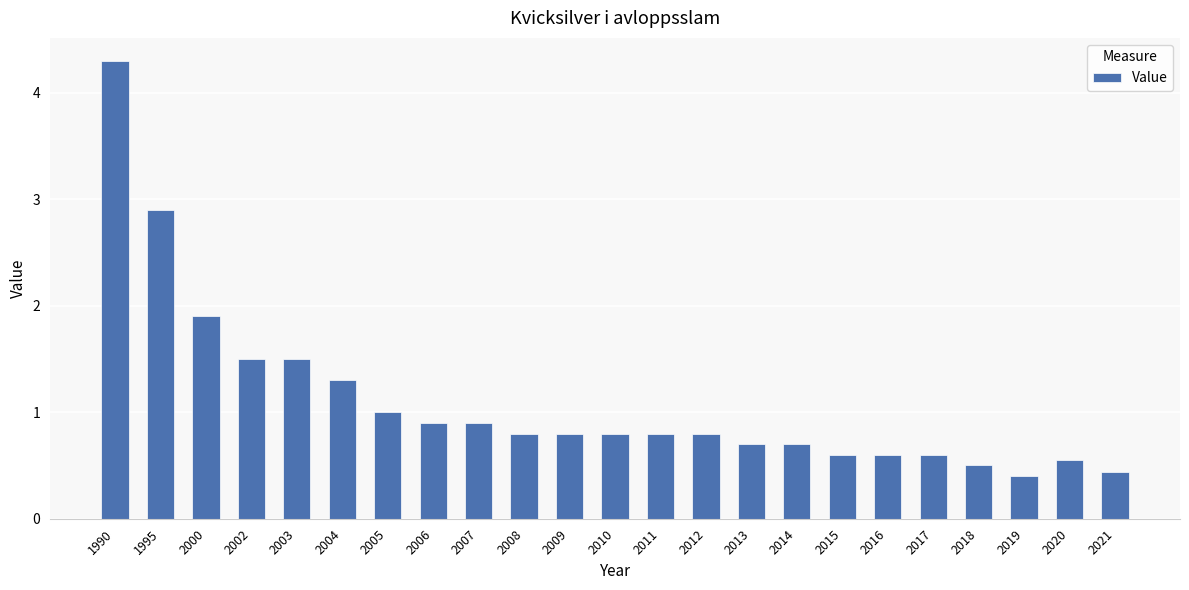

At which label is the value closest to 2?

2000